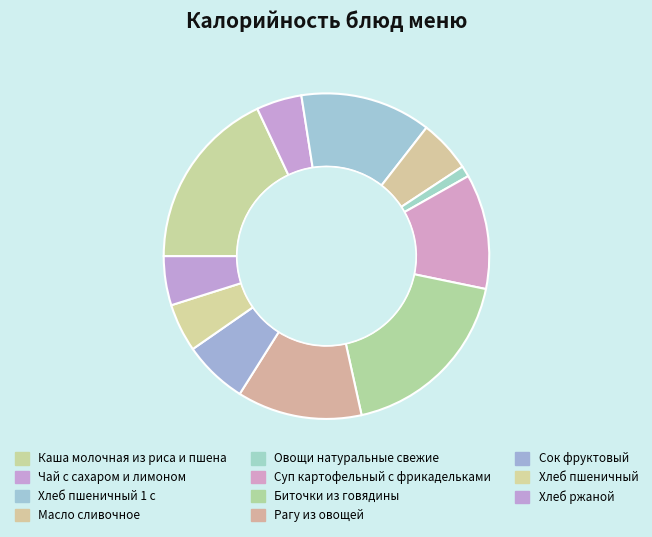

Is it true that Хлеб пшеничный is 15% of the pie?

False